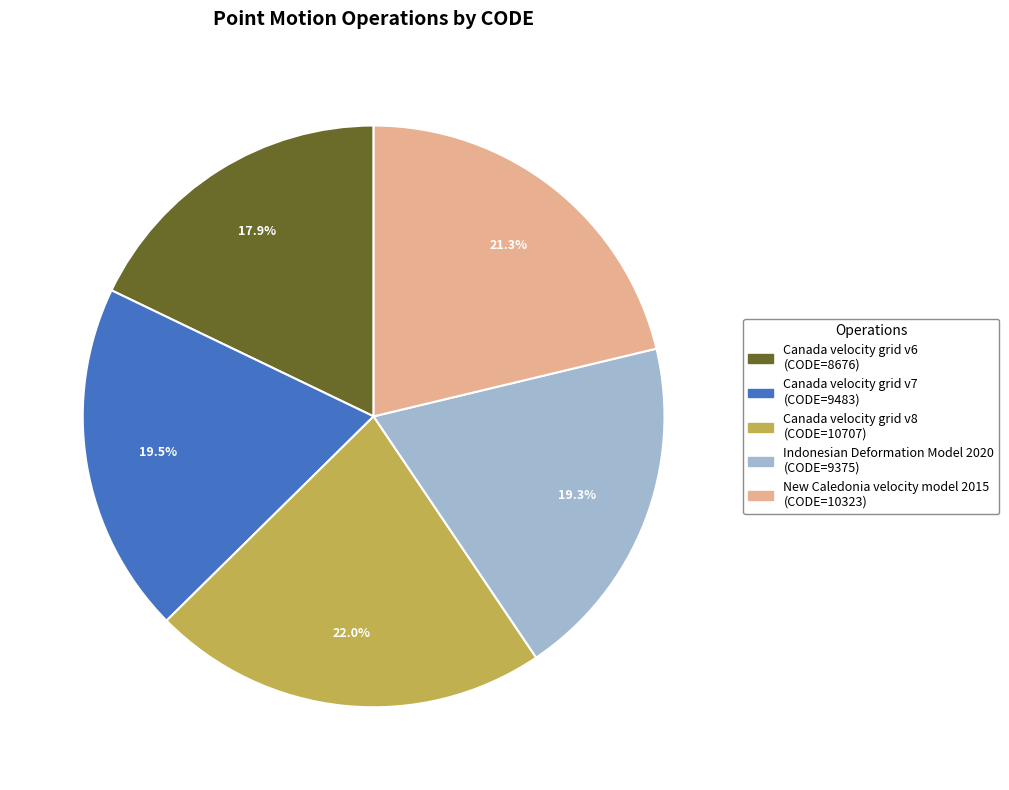

True or false: Canada velocity grid v8 accounts for 22% of the total.

True